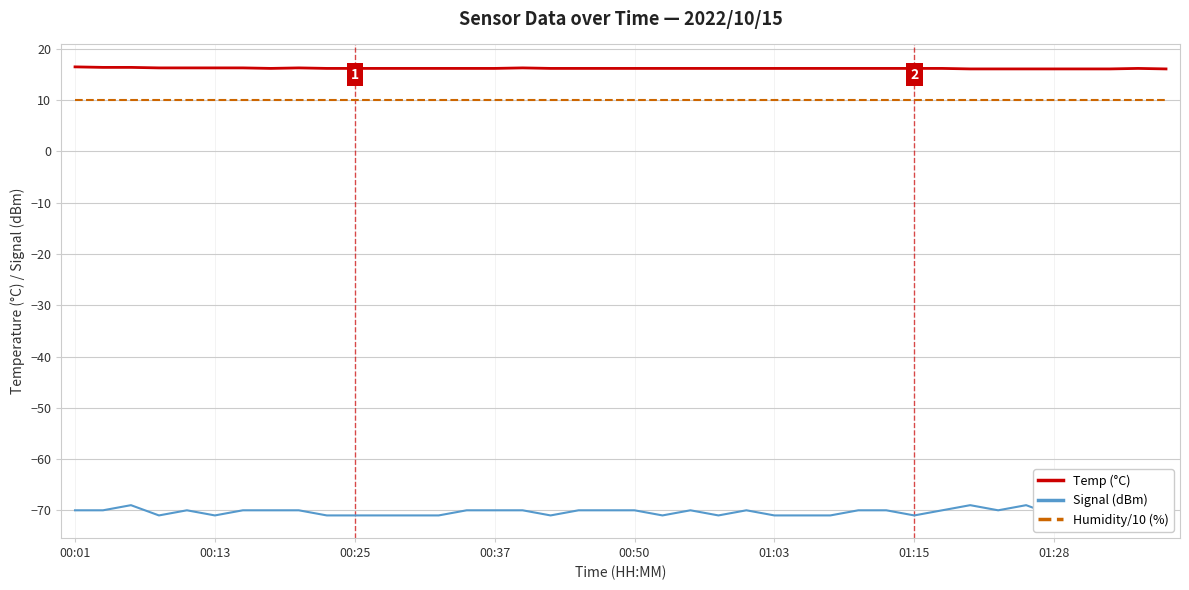

The value of Humidity/10 (%) at 01:15 is 13.5. True or false?

False